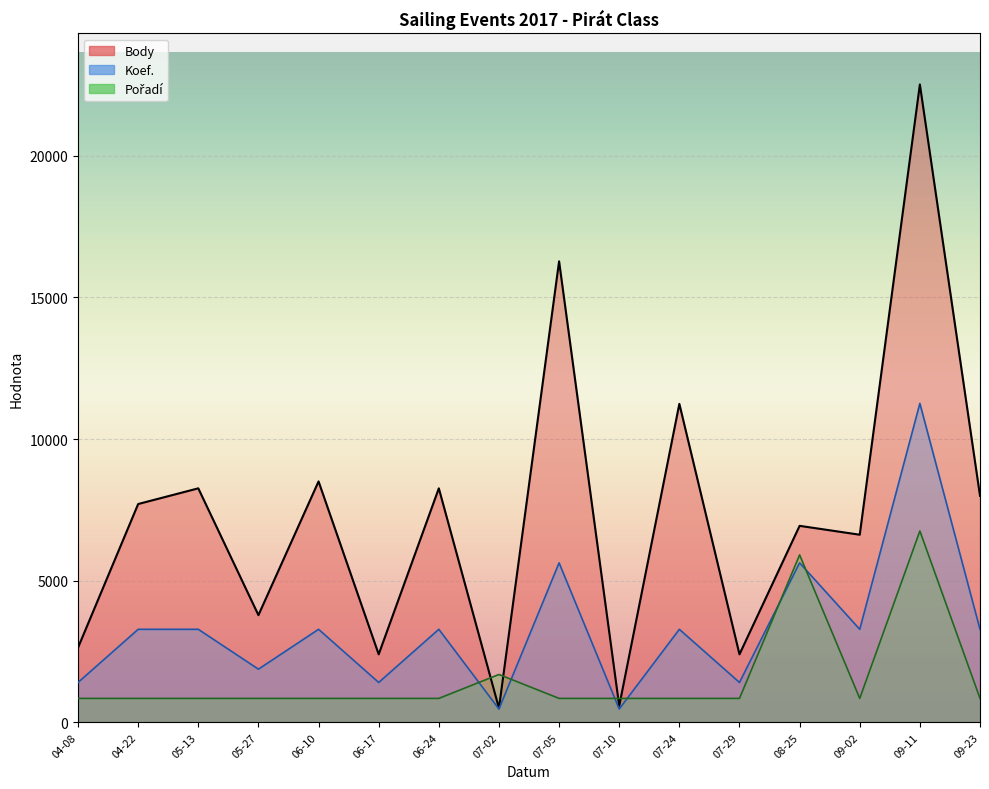

How many series are shown in this chart?

3